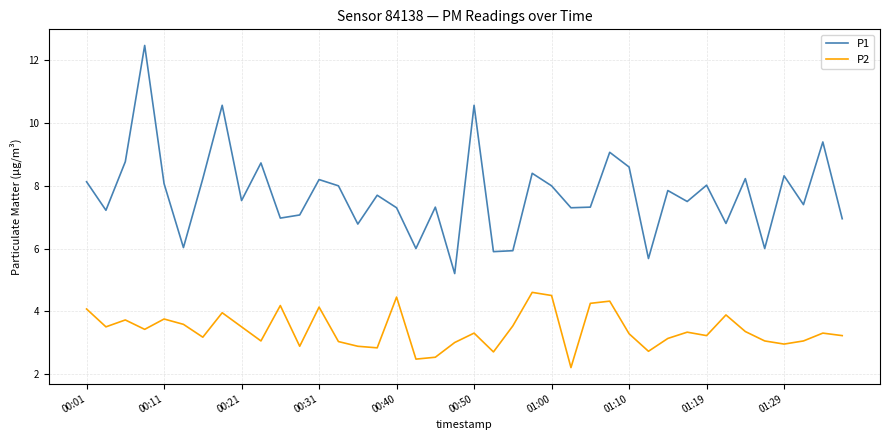

What is the difference between the maximum and minimum values in the P1 series?

7.3